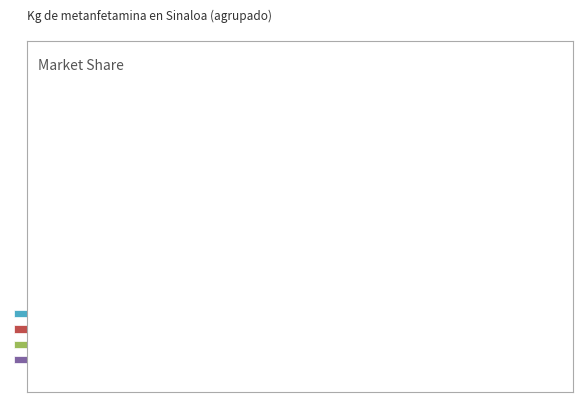

What is the largest slice in the pie chart?

2015-2016